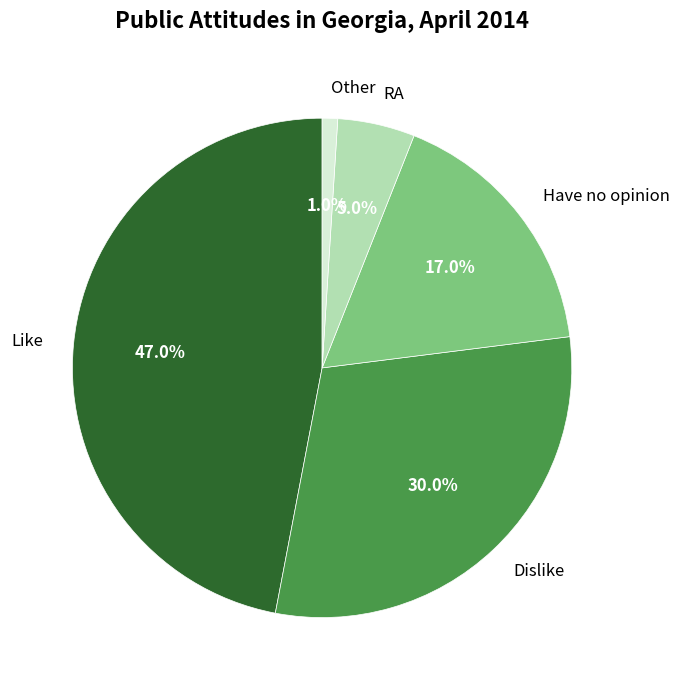

Is Have no opinion the majority of the pie?

No